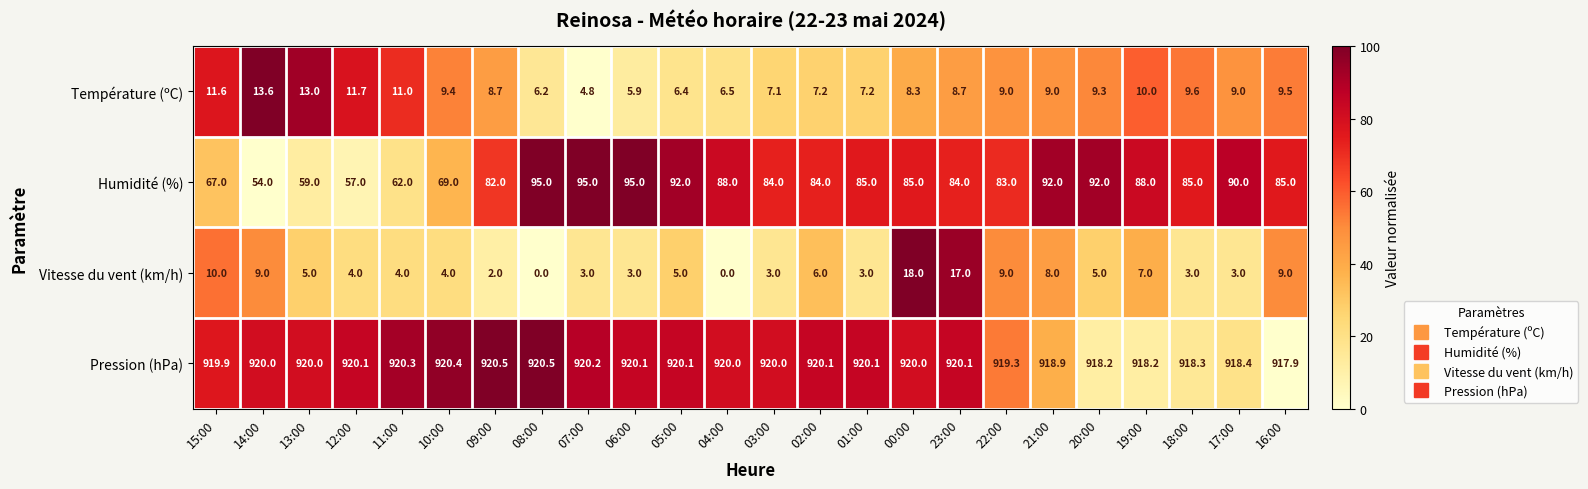

What is the total value across all series at 12:00?

992.8